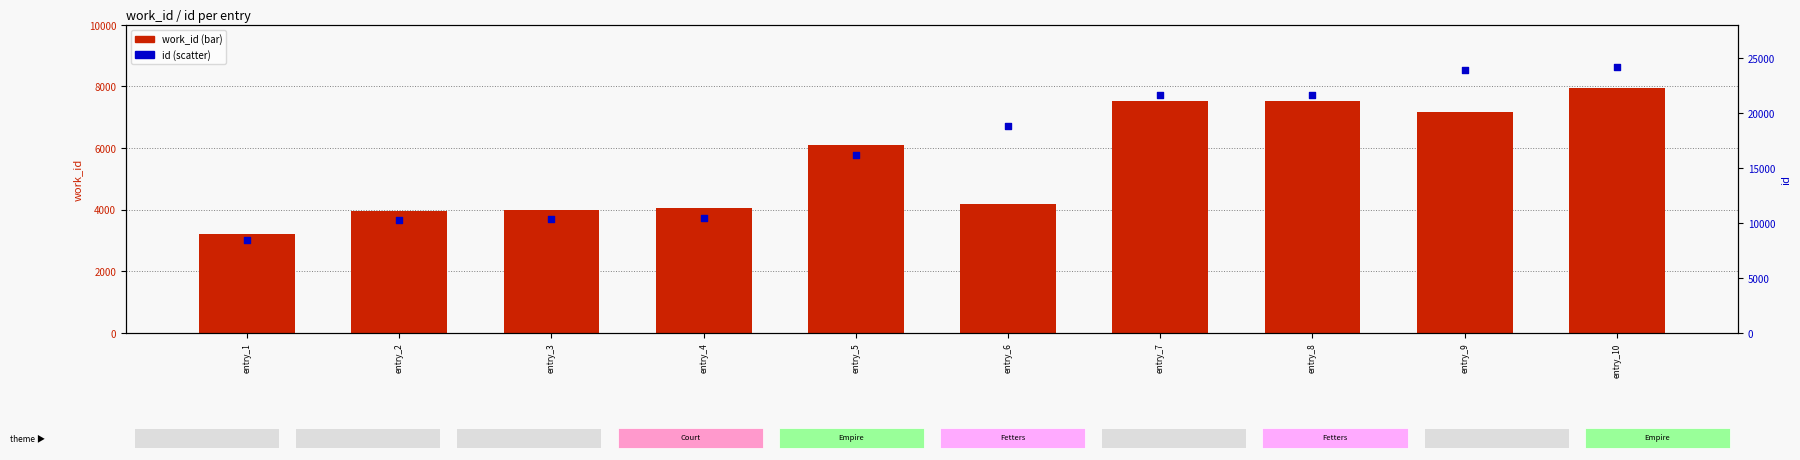

At which category is the sum across all series the highest?

entry_10